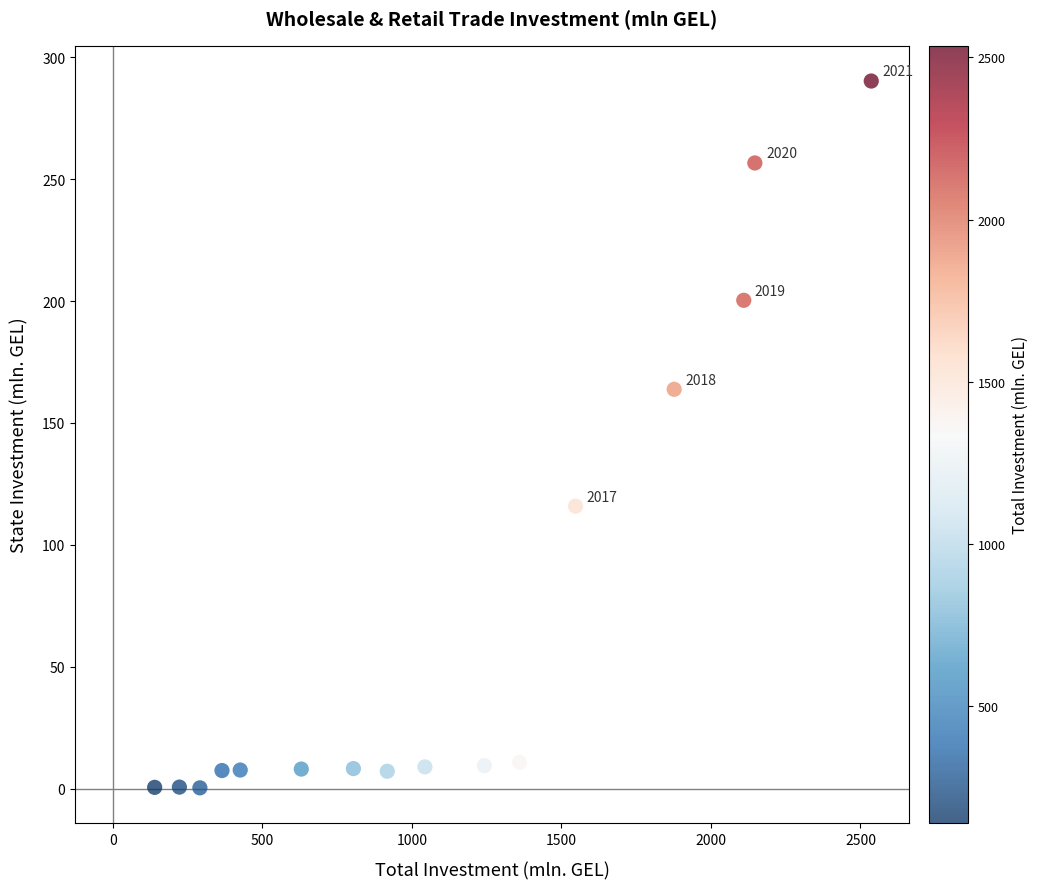

What Y value in the scatter plot is closest to 145?

163.8